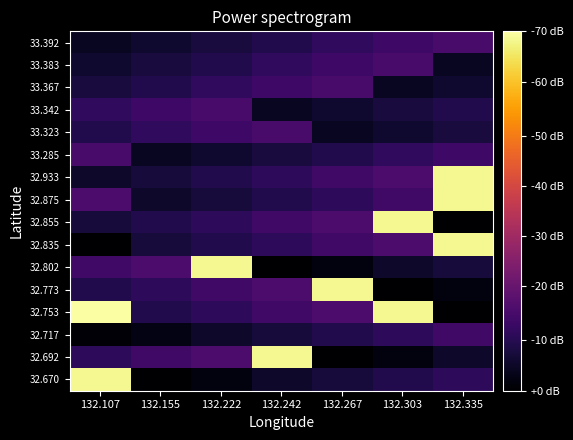

At how many categories does at least one series exceed 7?

6